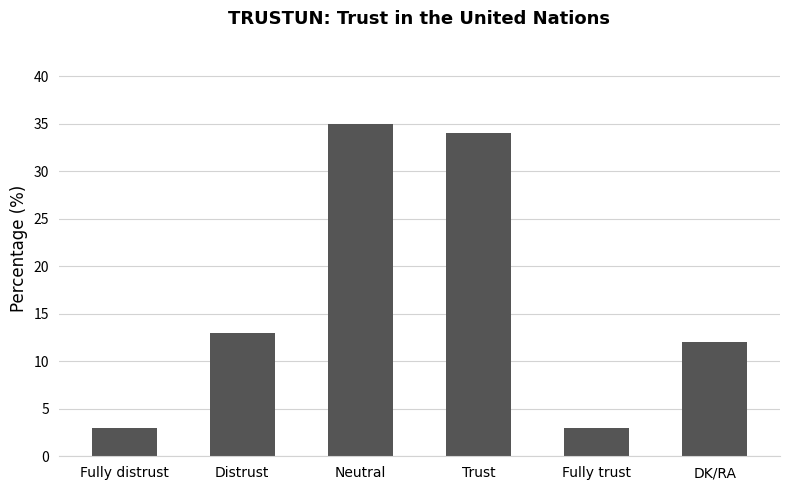

What is the value of the 2nd bar from the left?

13